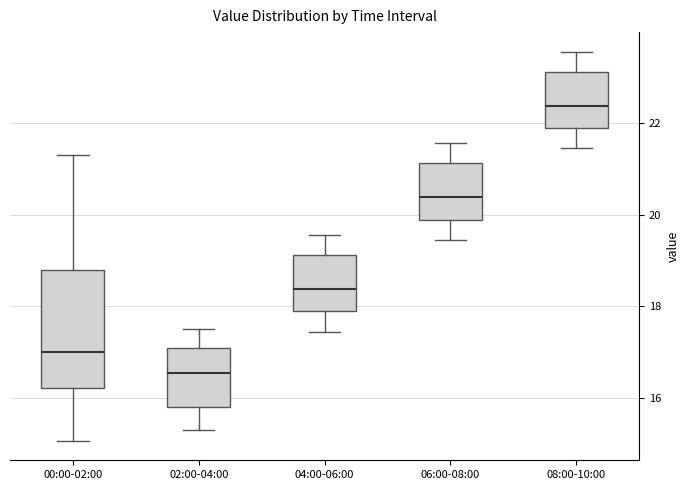

Which box has the lowest median line?

02:00-04:00